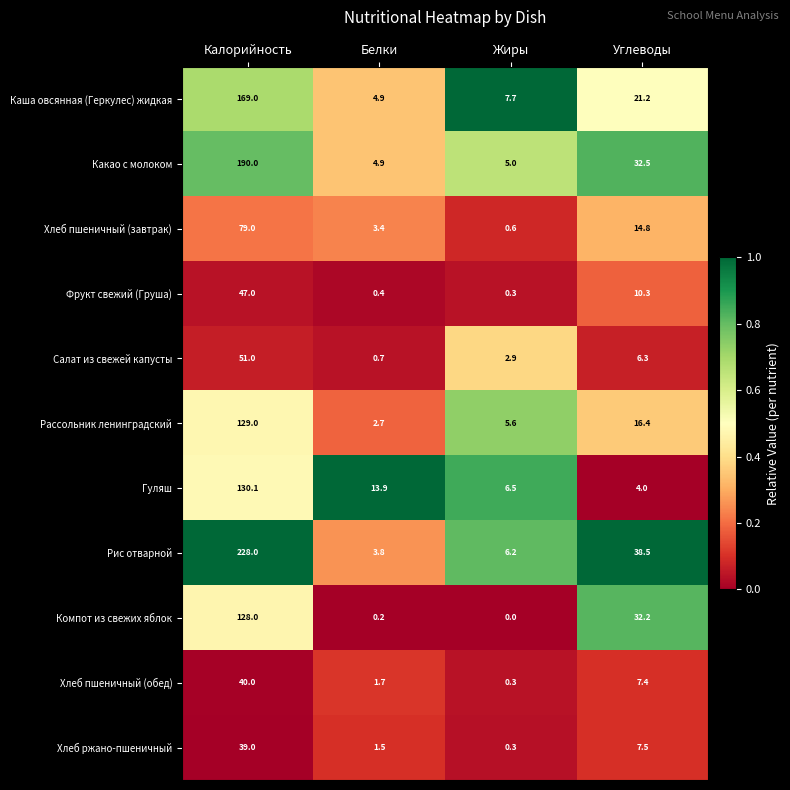

Which series has the largest total across all categories?

Рис отварной